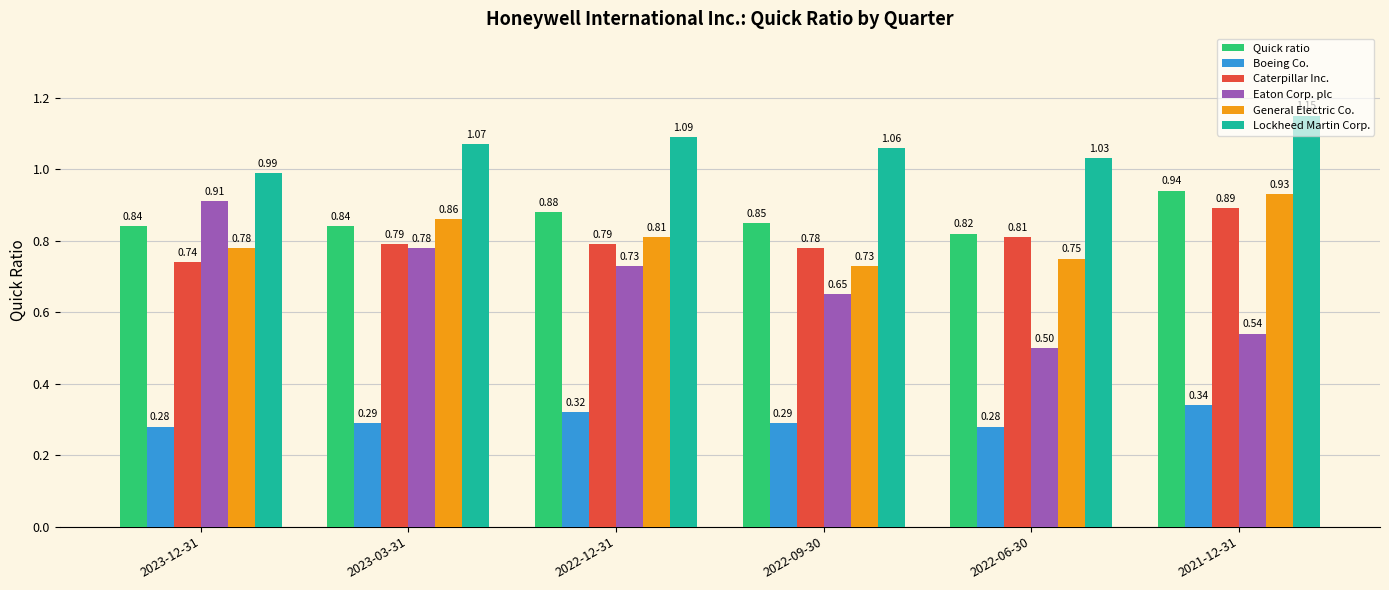

What is the difference between the second highest and minimum values in the General Electric Co. series?

0.1